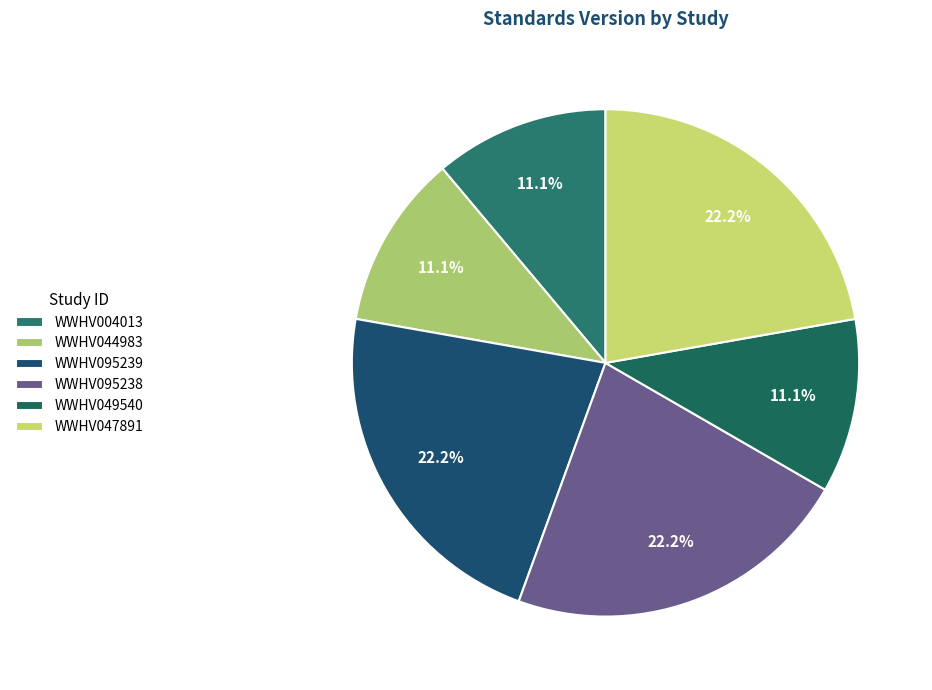

What is the total percentage of WWHV095238 and WWHV049540?

33.3%